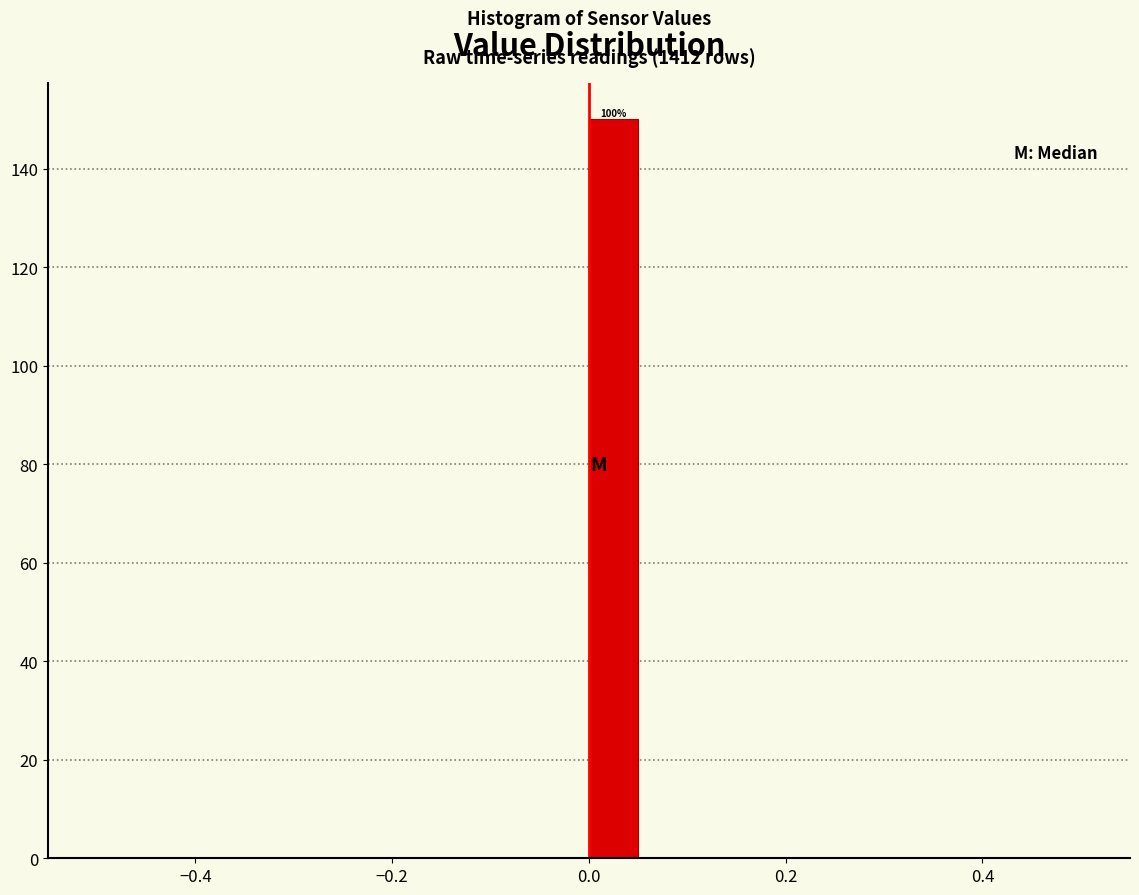

Read against the x-axis, roughly where is the centre of the tallest bar?

0.02